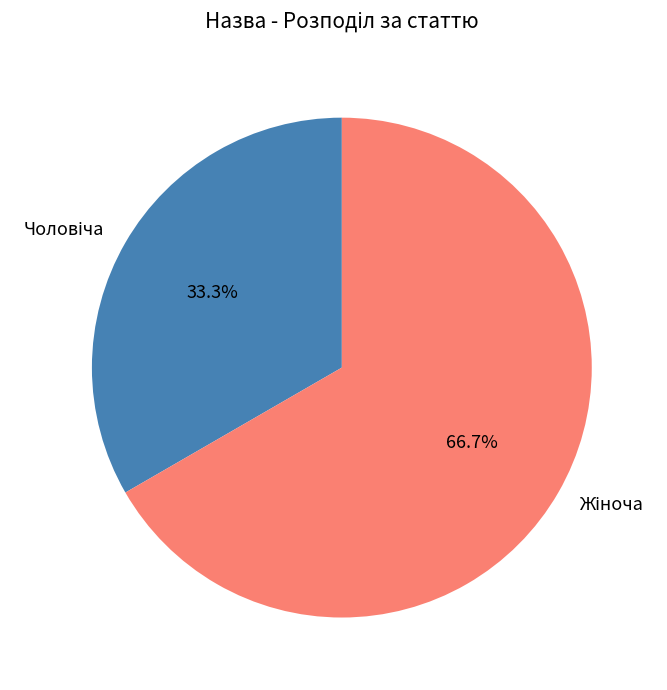

Does any single category account for the majority?

Yes